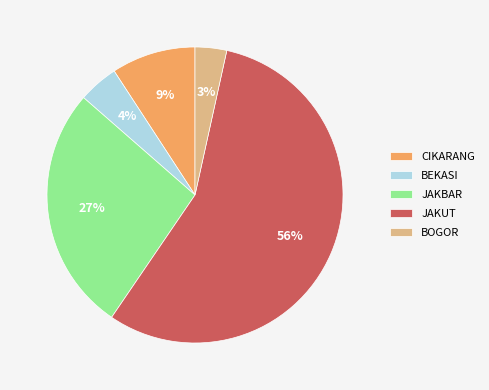

Combined, do JAKBAR and BEKASI account for over 50%?

No